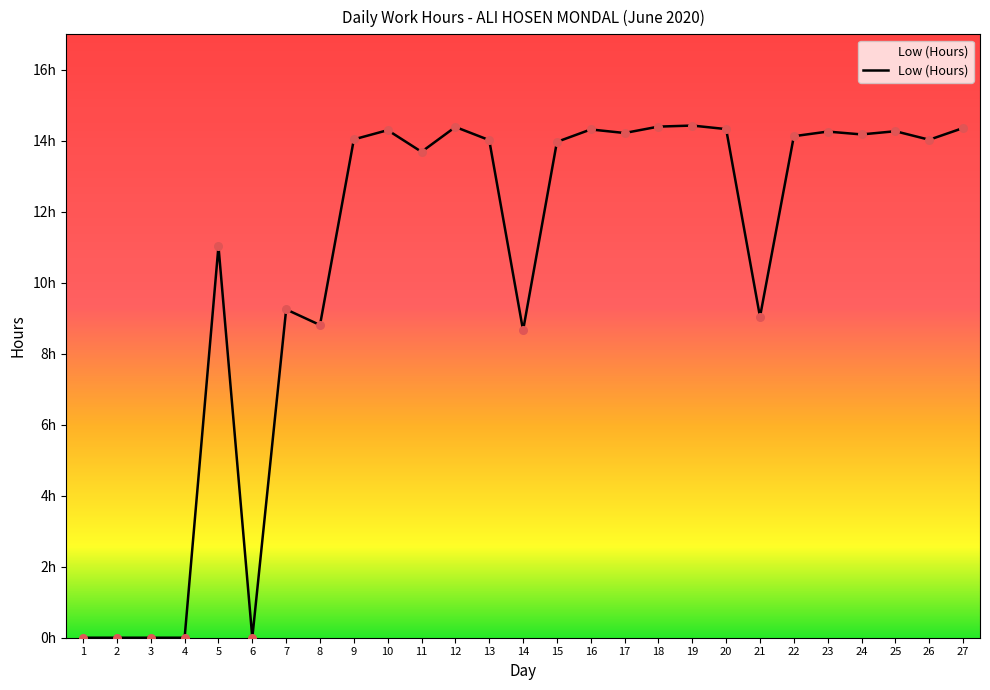

What is the change in value from 9 to 15?

-0.1